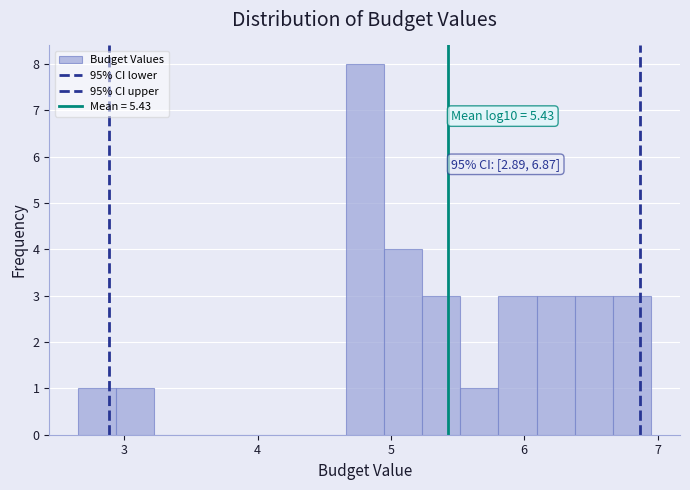

Around what value on the x-axis is the tallest bar? Give the approximate position of its centre, as read against the axis.

4.8